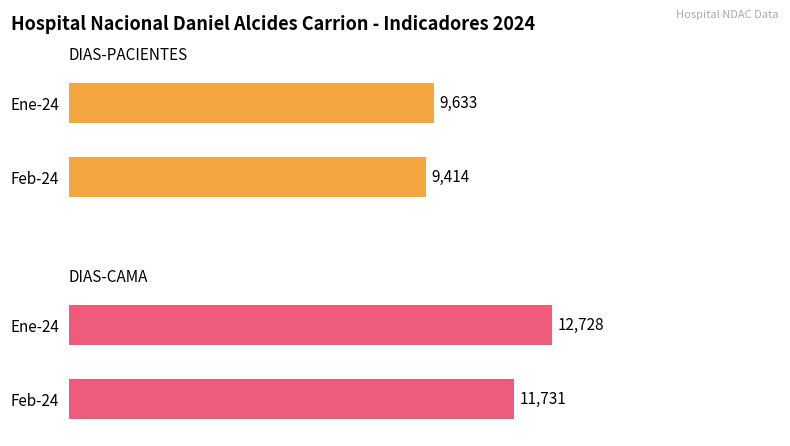

What is the difference between the maximum and minimum values in the DIAS-CAMA series?

997